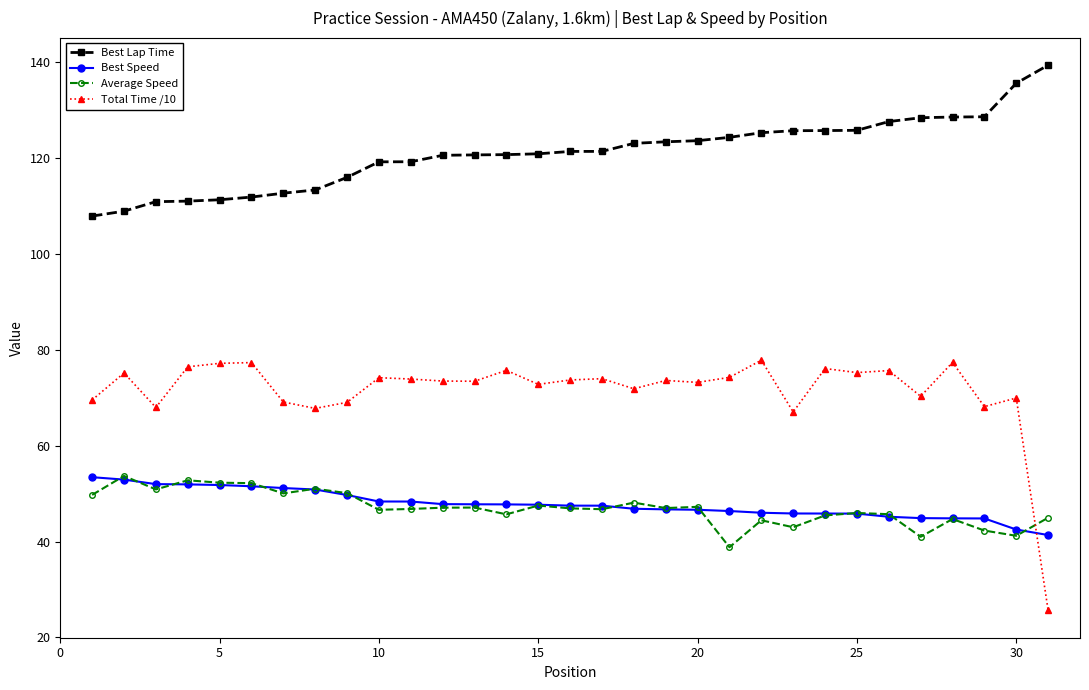

True or false: Best Speed and Best Lap Time cross at least once.

False